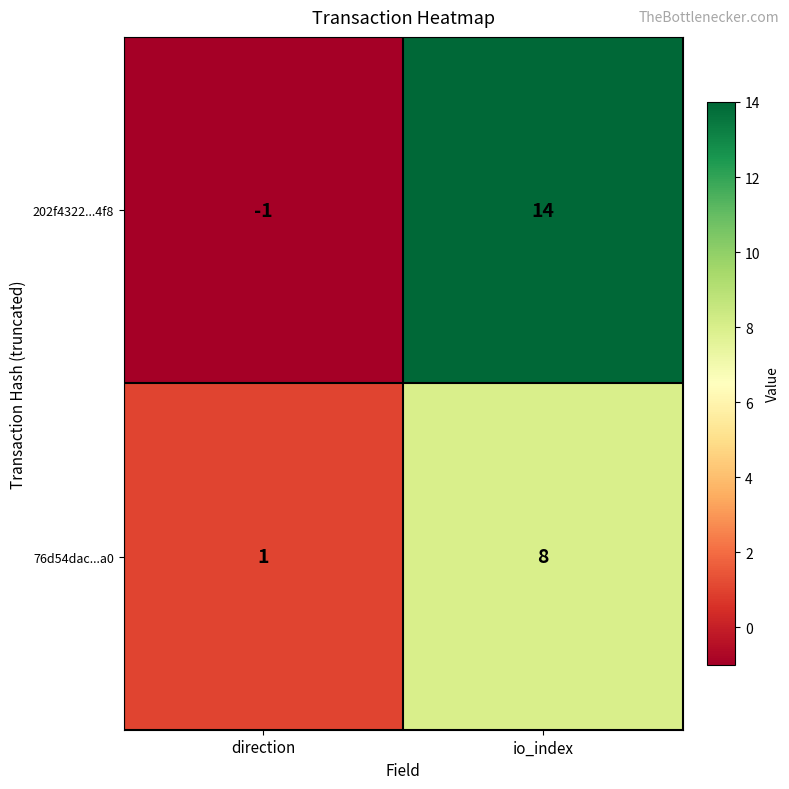

The 76d54dac...a0 series shows 2 at direction. True or false?

False